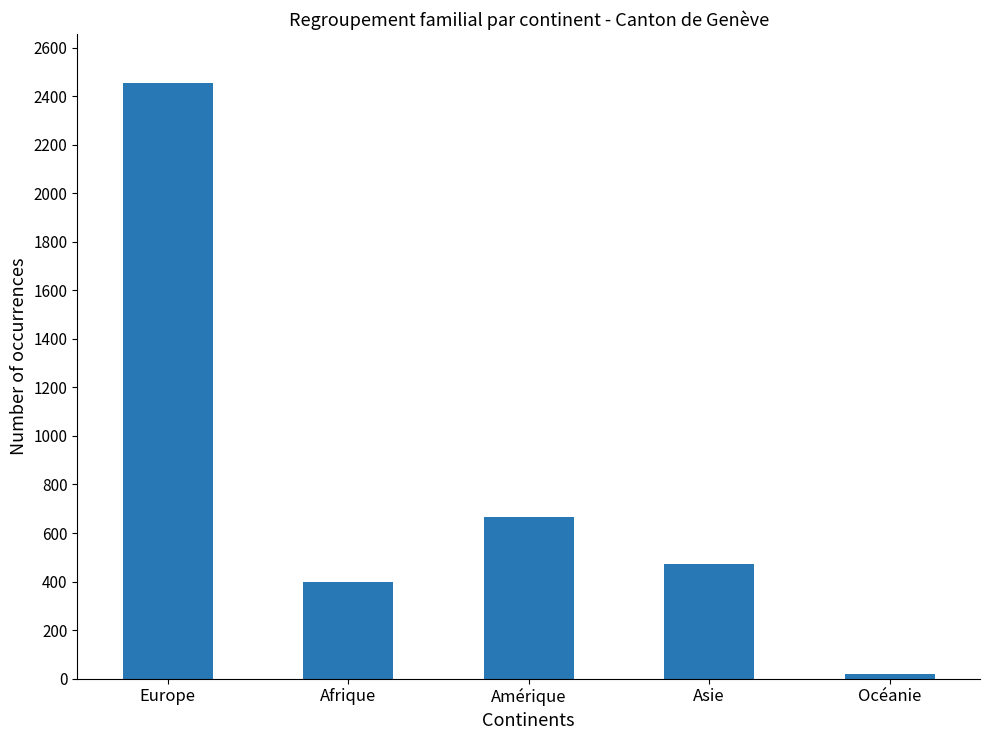

What is the value of the 2nd bar from the left?

398